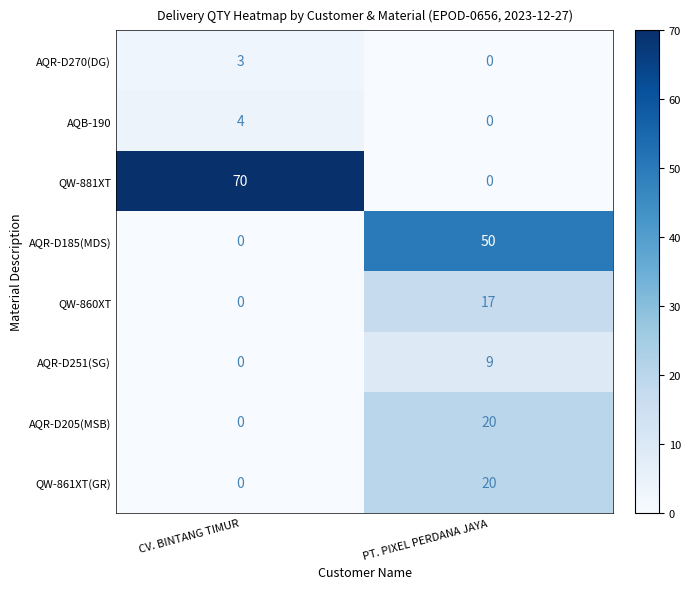

Which series has the largest total across all categories?

QW-881XT